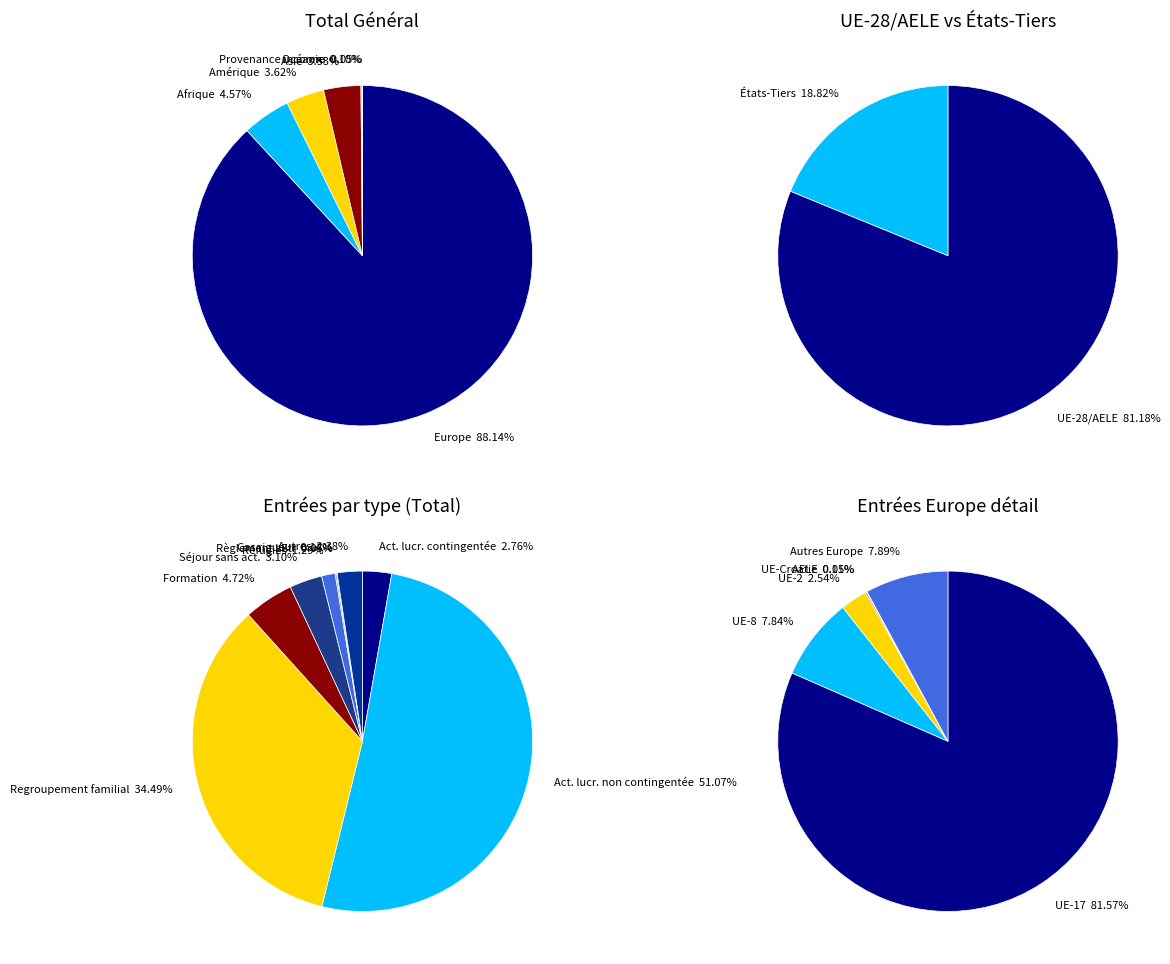

The Afrique slice represents 5% of the pie. True or false?

True